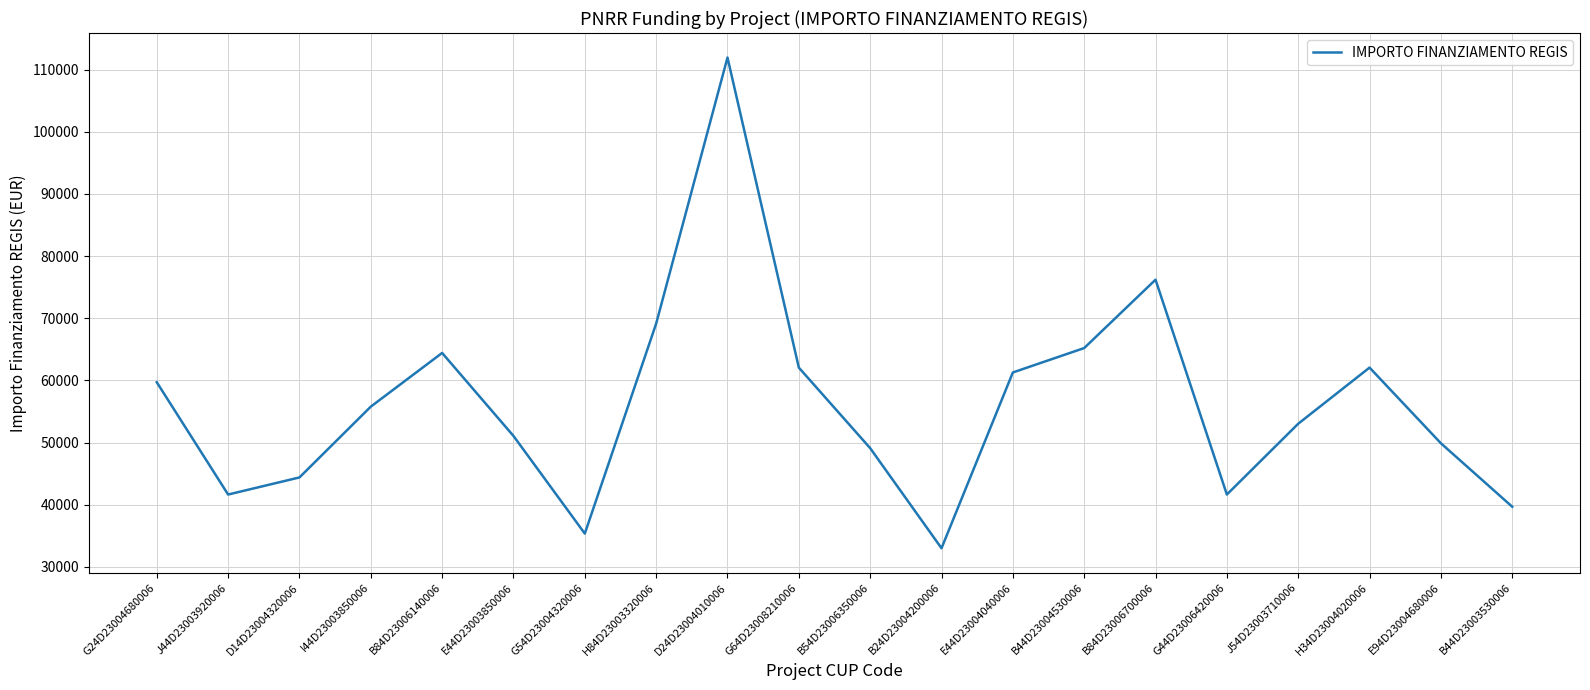

What is the difference between the values at B44D23003530006 and G54D23004320006?

4320.8